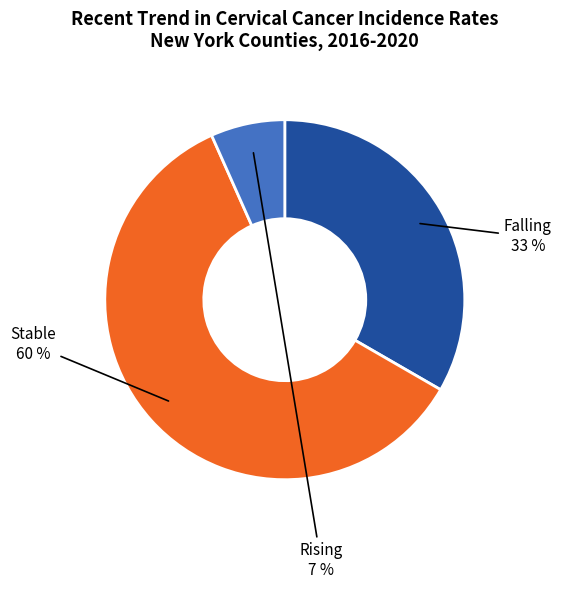

Is there a majority slice in this chart?

Yes